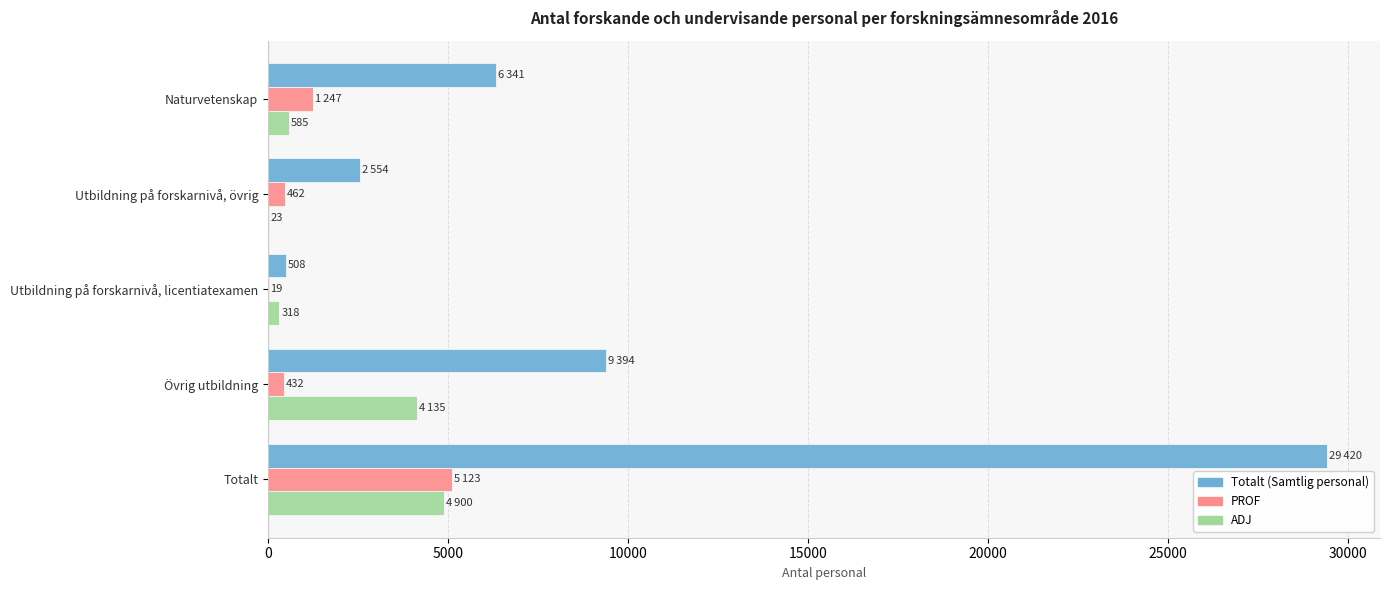

What is the sum of all Totalt (Samtlig personal) values?

48217